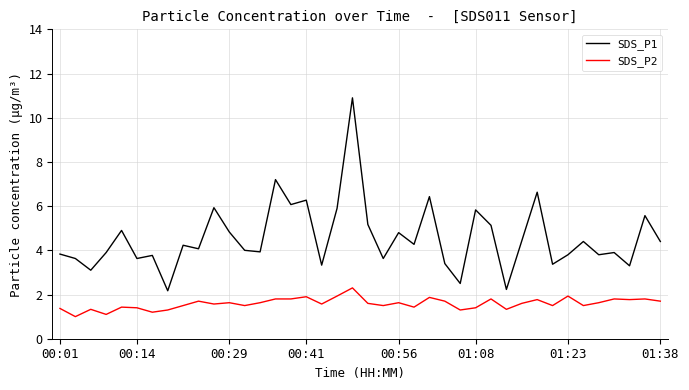

List the series in order of their overall mean, highest first.

SDS_P1, SDS_P2